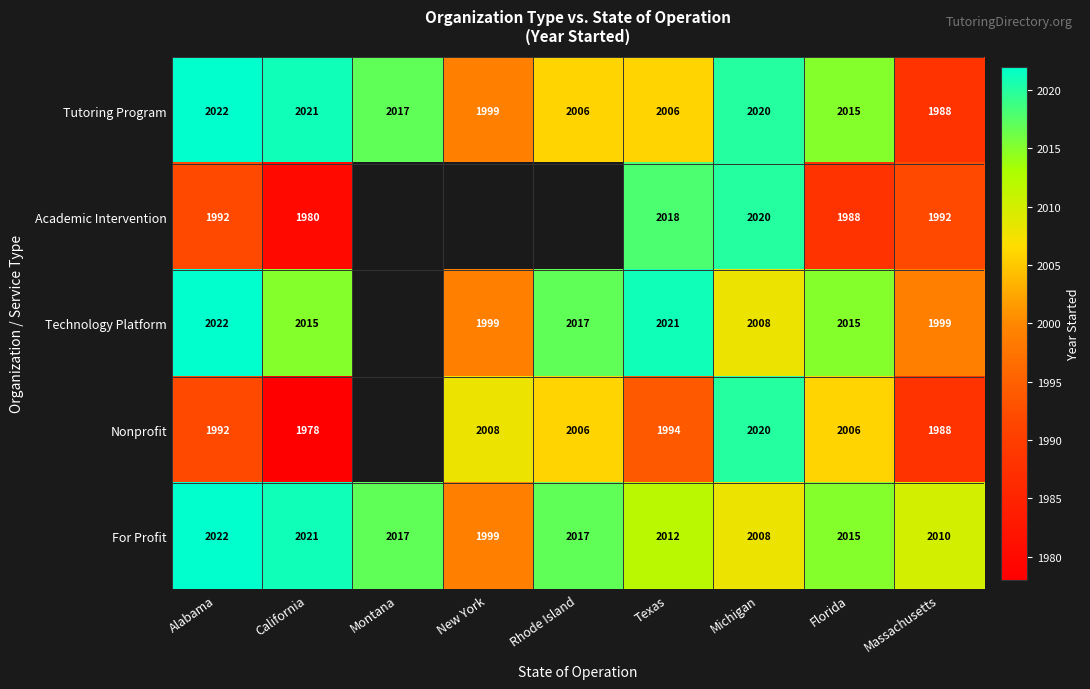

What is the difference between the highest and lowest values at Massachusetts?

22